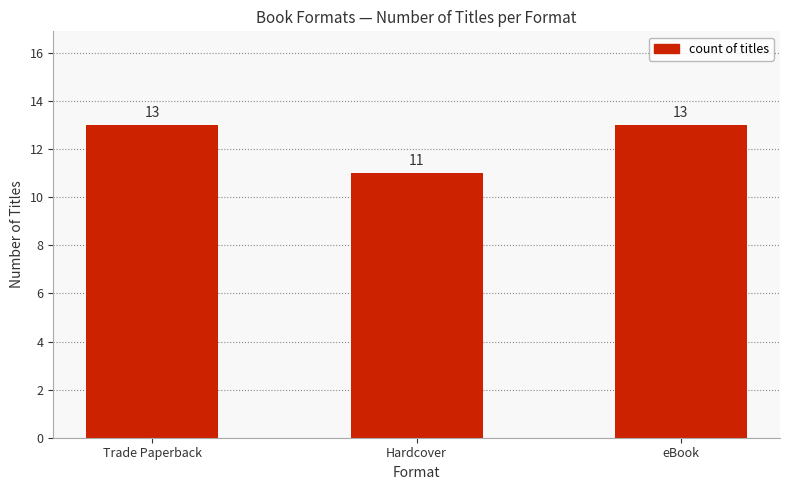

Read the value at eBook.

13